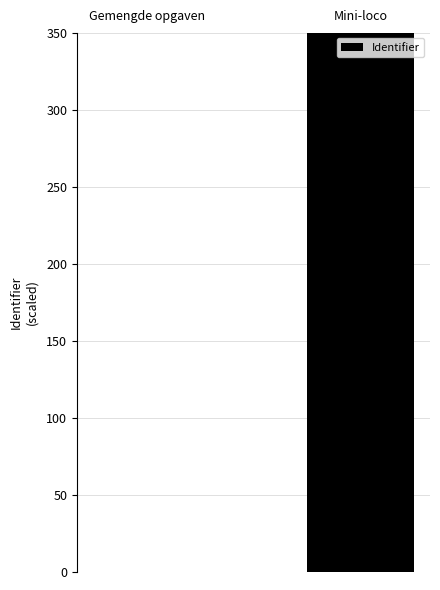

What is the greatest value displayed?

350